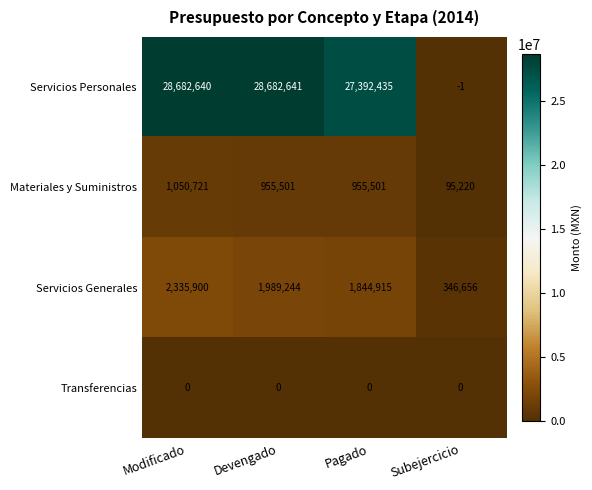

What is the smallest value displayed?

-1